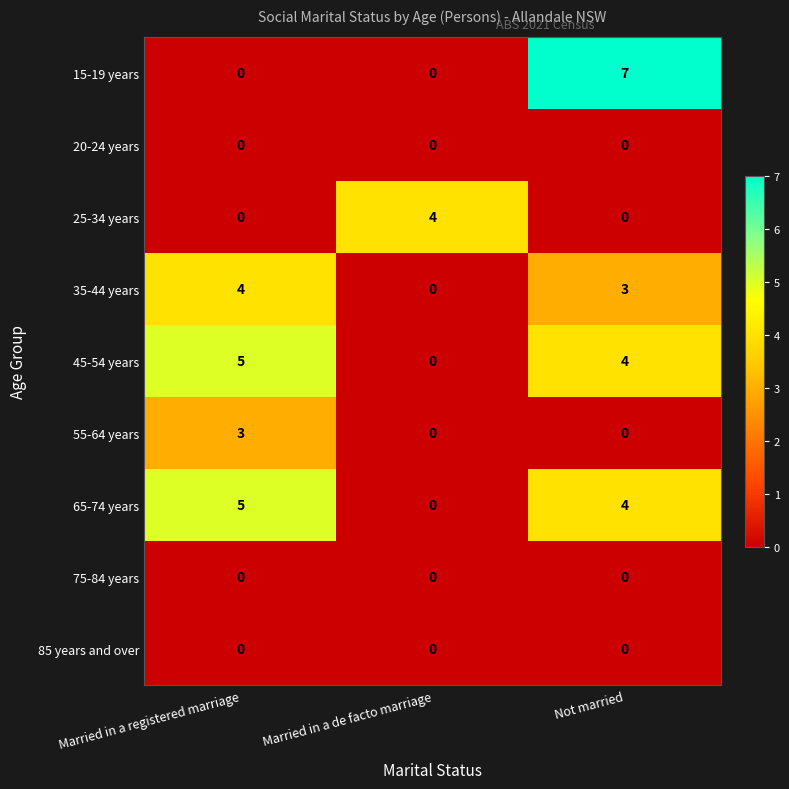

Is it true that 25-34 years equals -2 at Not married?

False